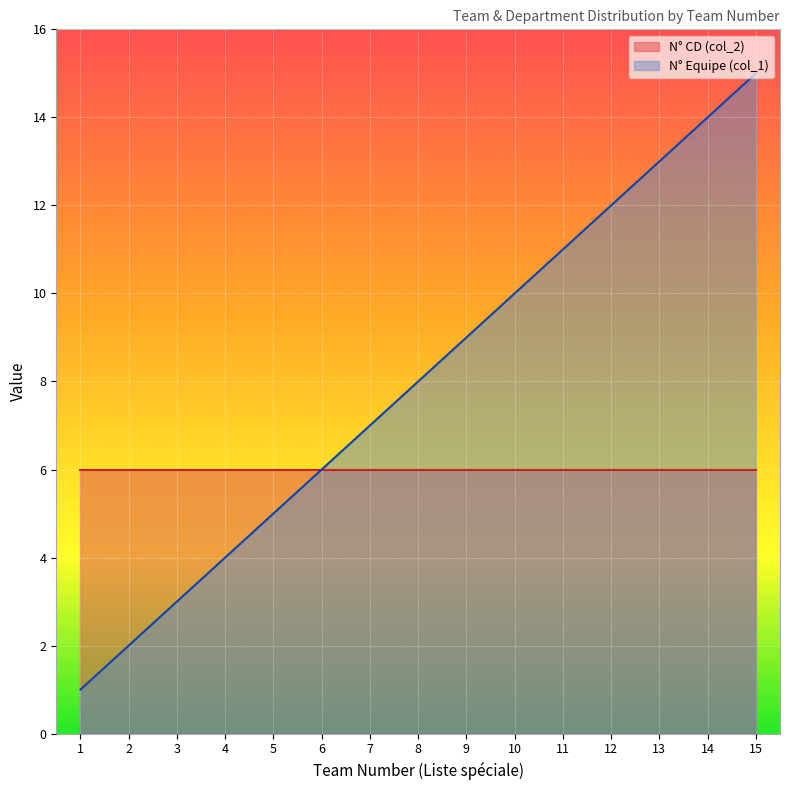

What is the change in value from 8 to 13?

+5